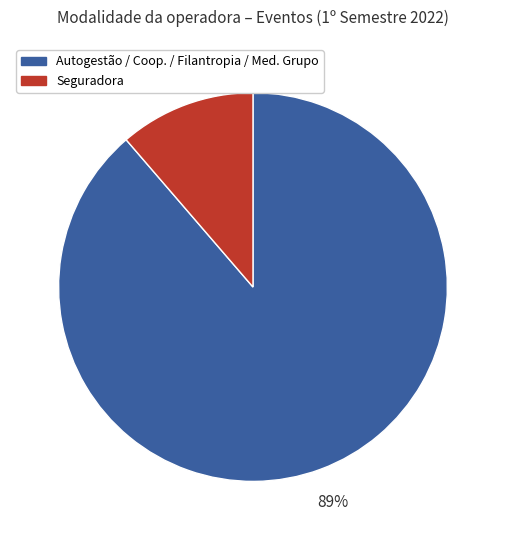

To the nearest percent, what is the average slice percentage?

50%